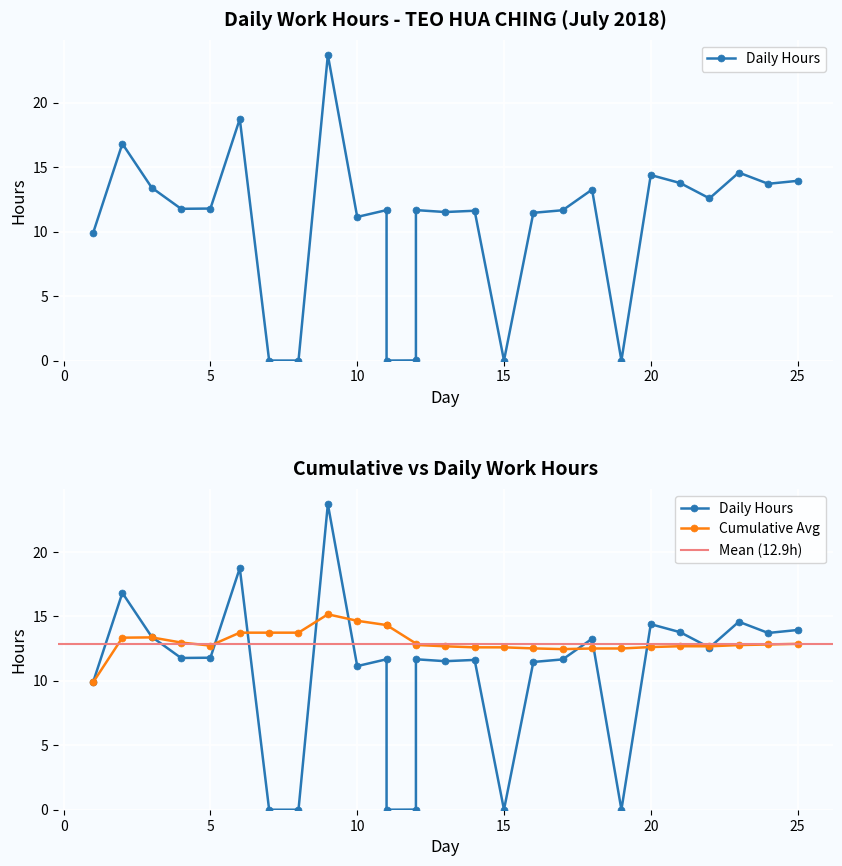

Reading left to right, transcribe all the data shown in this chart.

9.9	16.8	13.4	11.8	11.8	18.7	0.0	0.0	23.7	11.1	11.7	0.0	0.0	11.7	11.5	11.6	0.0	11.5	11.7	13.3	0.0	14.4	13.8	12.6	14.6	13.7	13.9